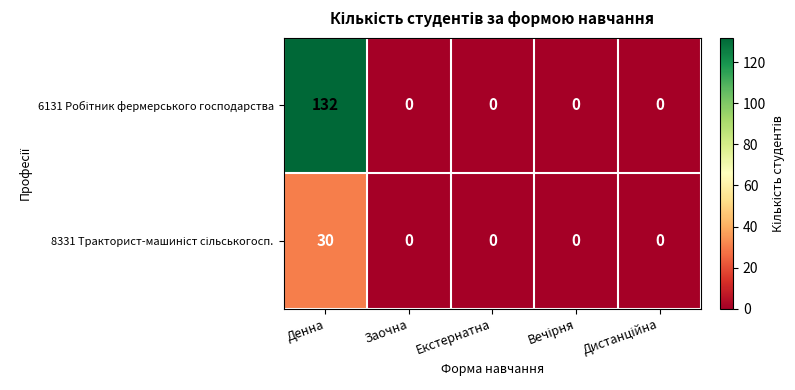

Which category has the highest value across all series?

Денна